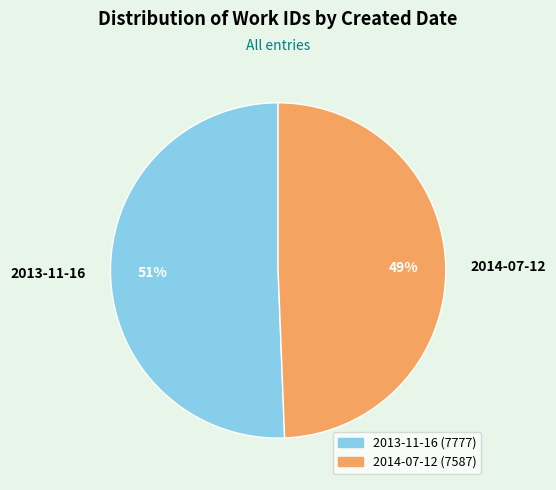

True or false: 2013-11-16 accounts for 58% of the total.

False